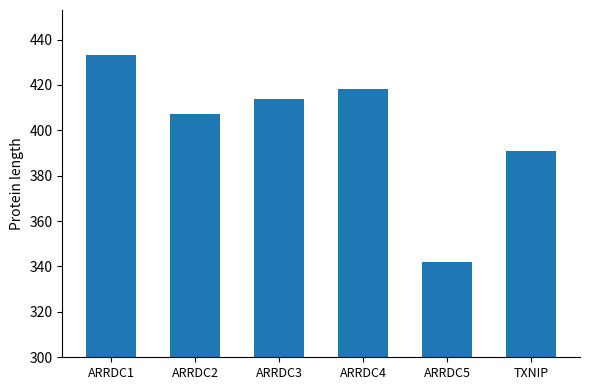

Reading left to right, what are all the values shown in this chart?

ARRDC1=433	ARRDC2=407	ARRDC3=414	ARRDC4=418	ARRDC5=342	TXNIP=391